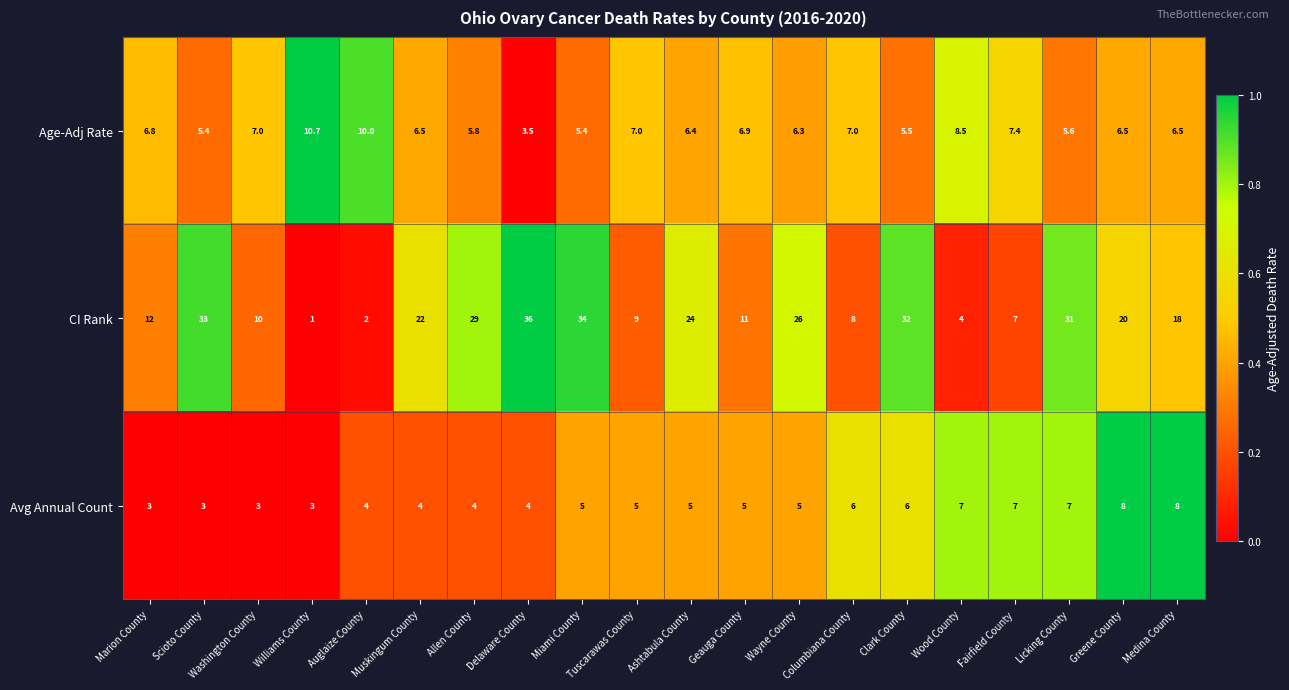

What is the difference between the maximum and second lowest values in the Avg Annual Count series?

5.0